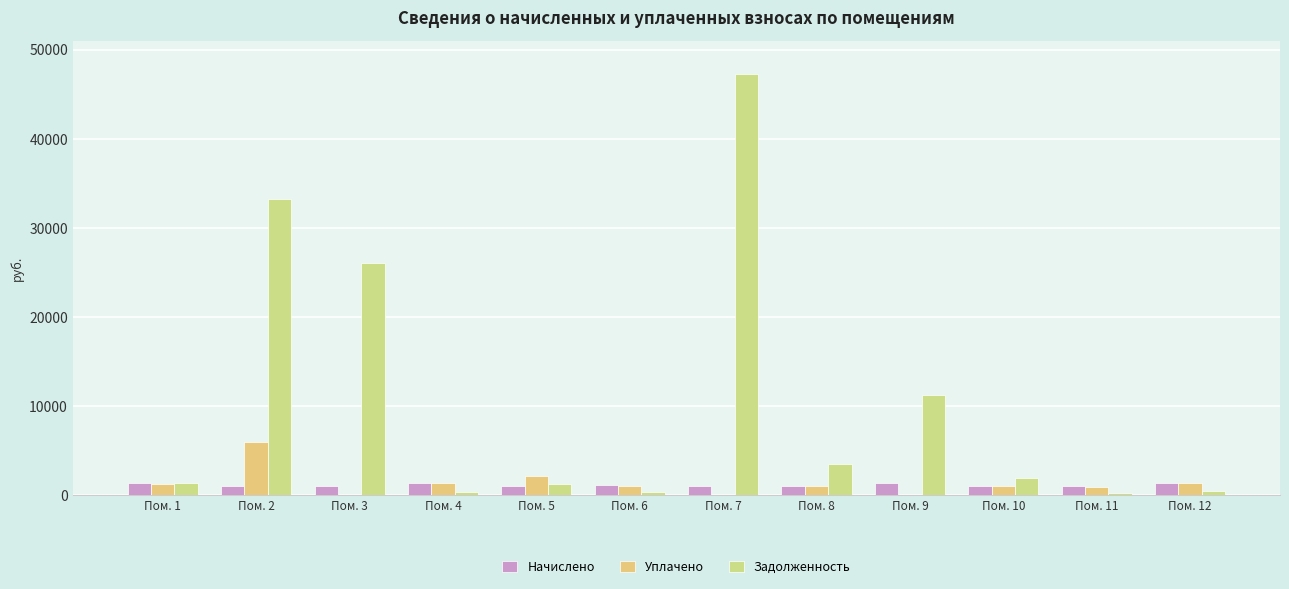

What is the minimum value for Начислено?

993.1